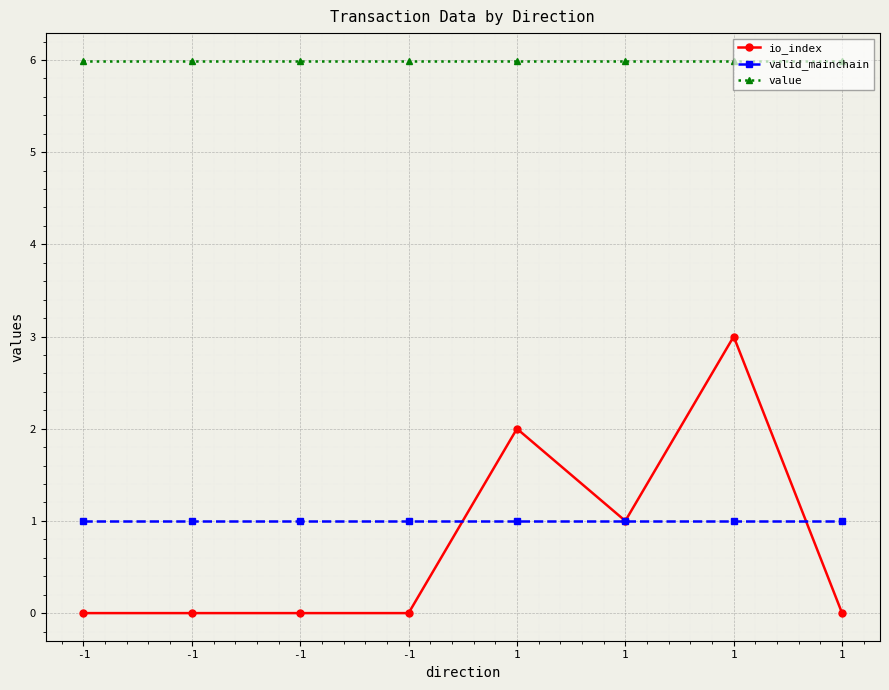

True or false: valid_mainchain and value intersect in this chart.

False